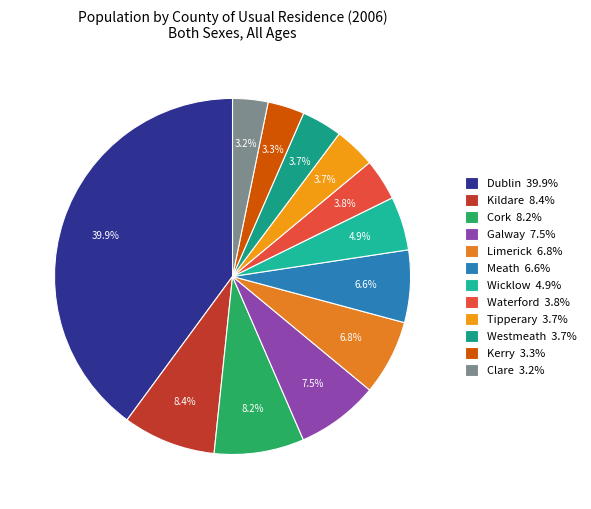

What percentage is the Clare slice, to the nearest percent?

3%